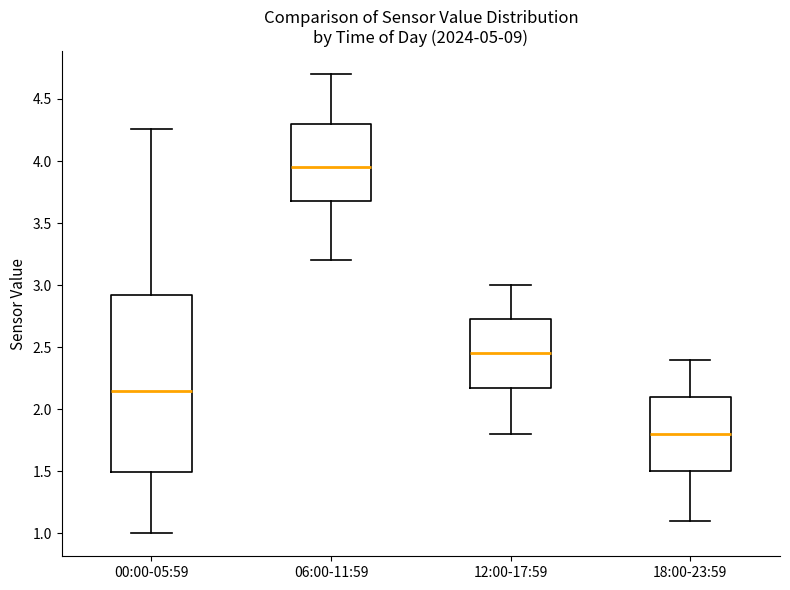

Which box is the tallest, from its lower edge to its upper edge?

00:00-05:59